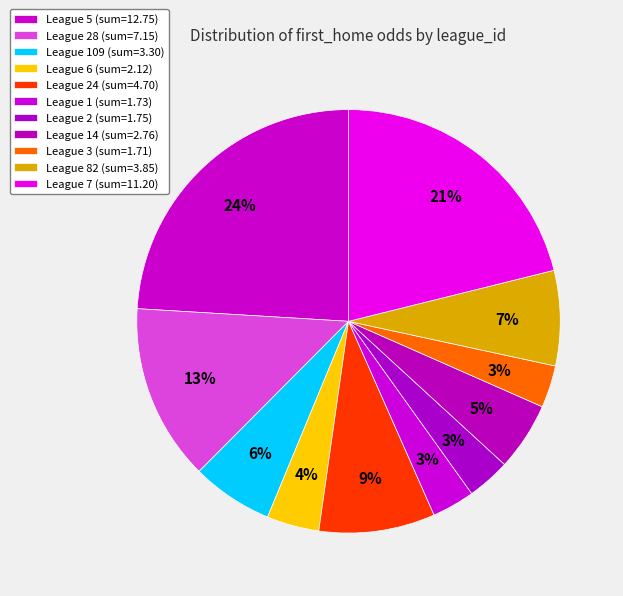

How many segments does this pie chart have?

11